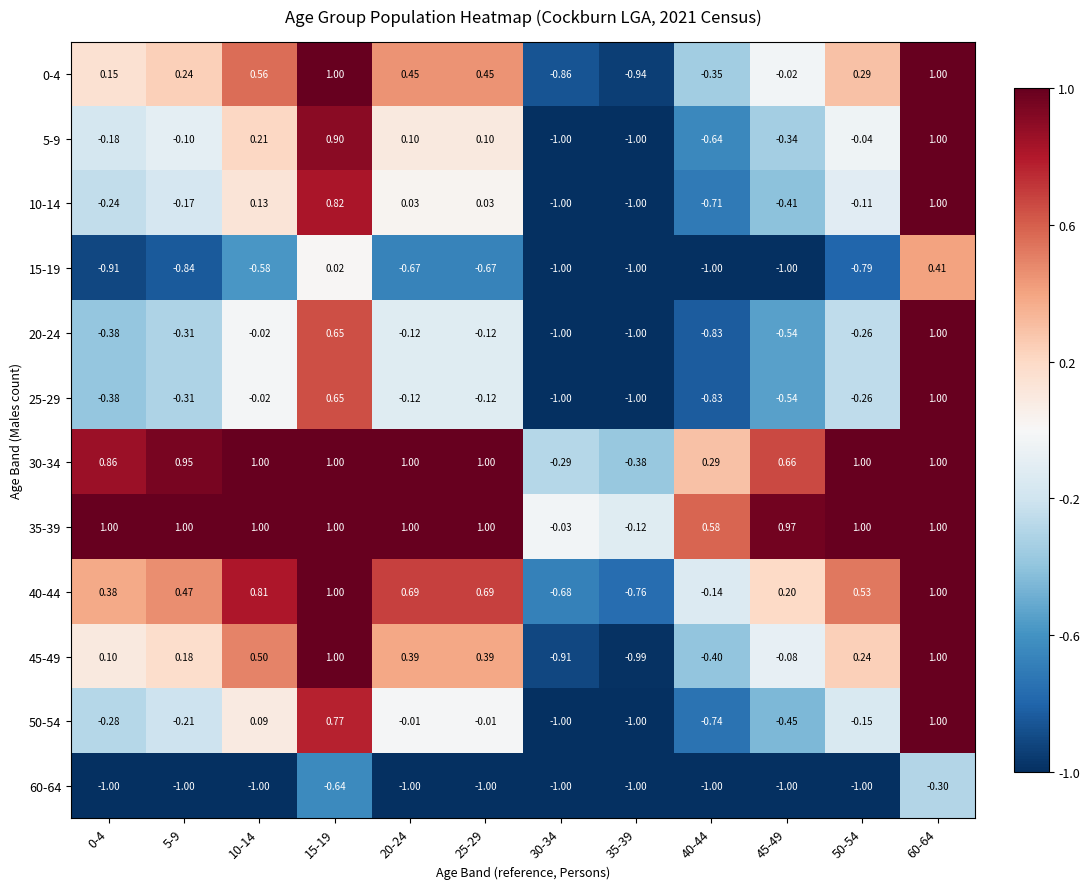

What is the minimum value shown in the chart?

-1.0